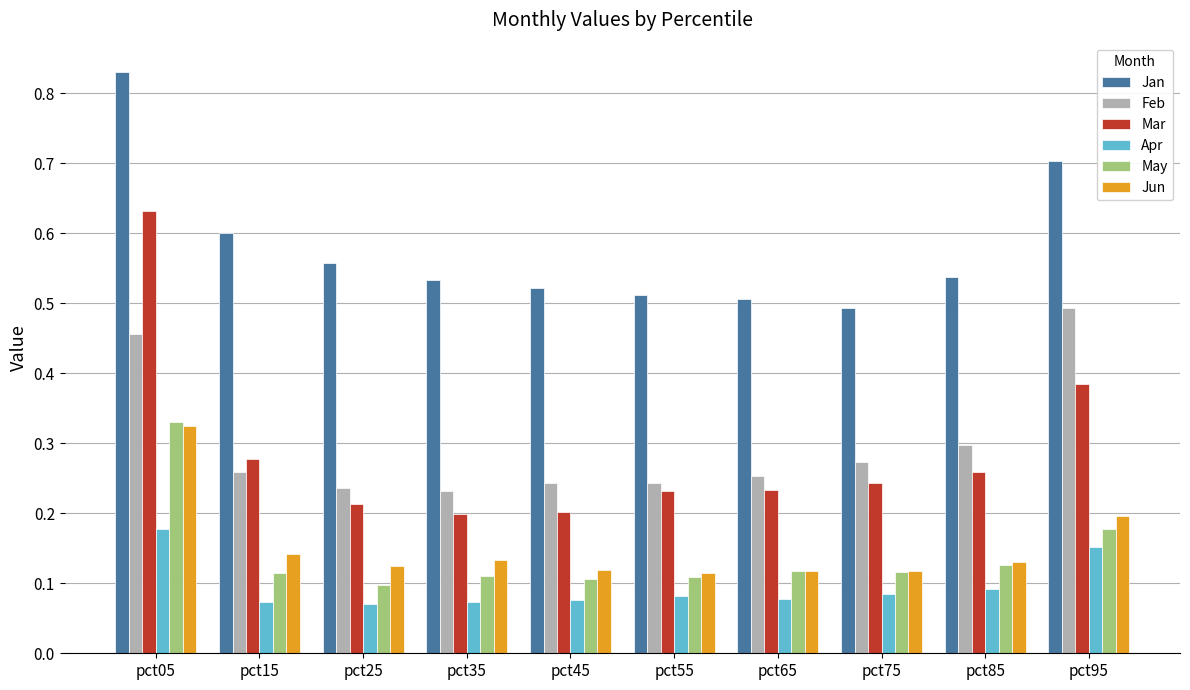

Which series changed the most between pct25 and pct95?

Feb